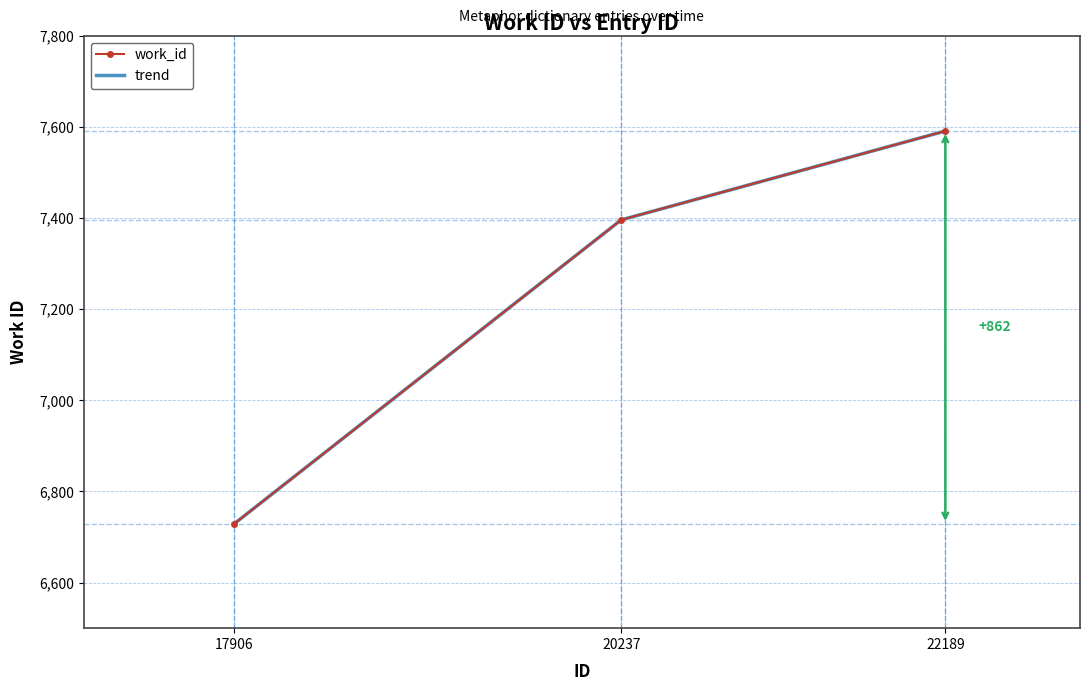

Is the value of work_id at 22189 greater than the value of trend at 20237?

Yes